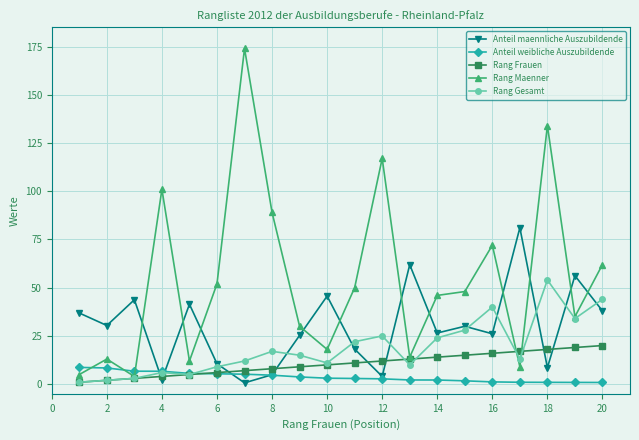

List the series in order of their peak value, lowest first.

Anteil weibliche Auszubildende, Rang Frauen, Rang Gesamt, Anteil maennliche Auszubildende, Rang Maenner